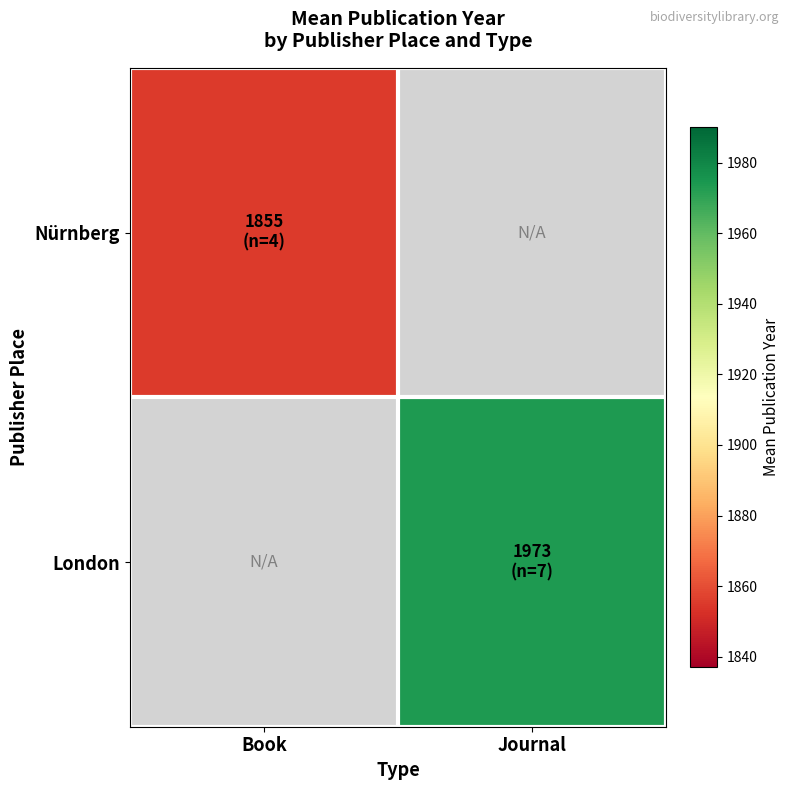

The Nürnberg series shows 1855.0 at Book. True or false?

True